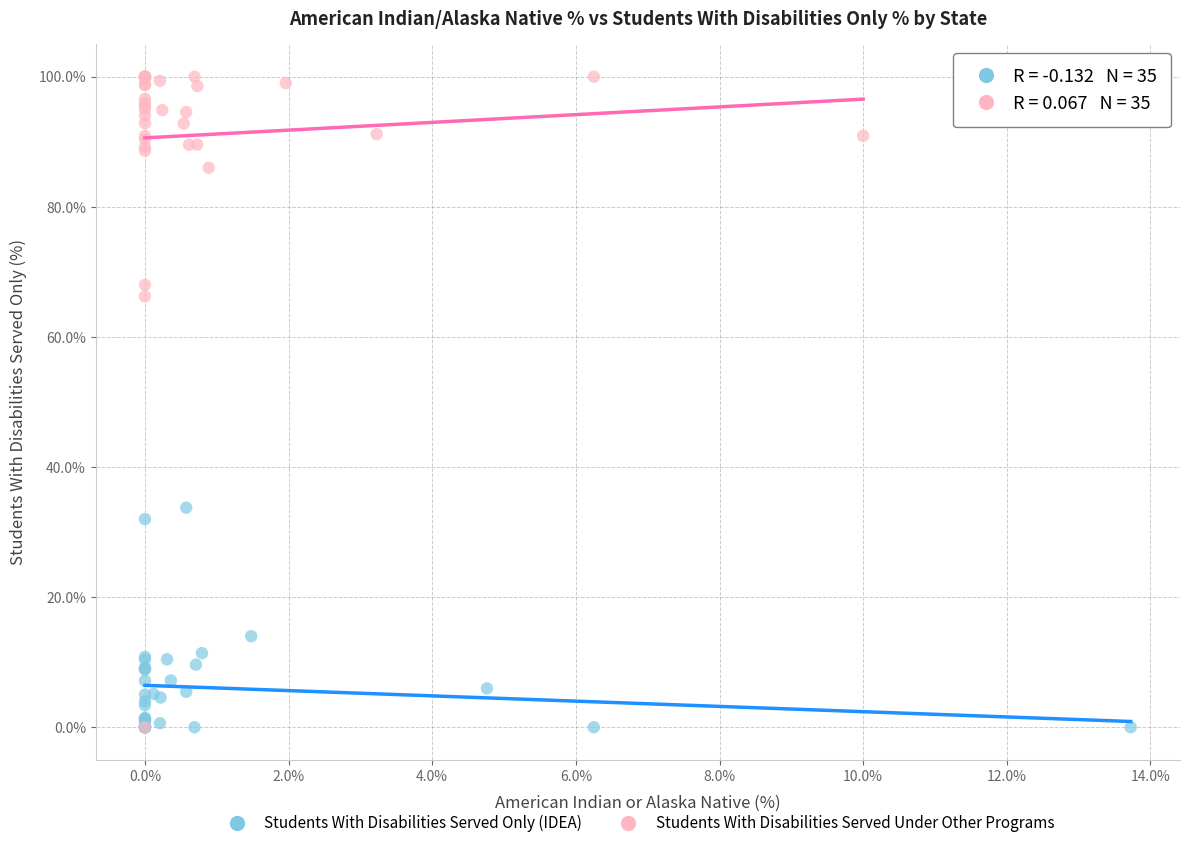

Which series has the largest Y range (max minus min)?

Students With Disabilities Served Under Other Programs